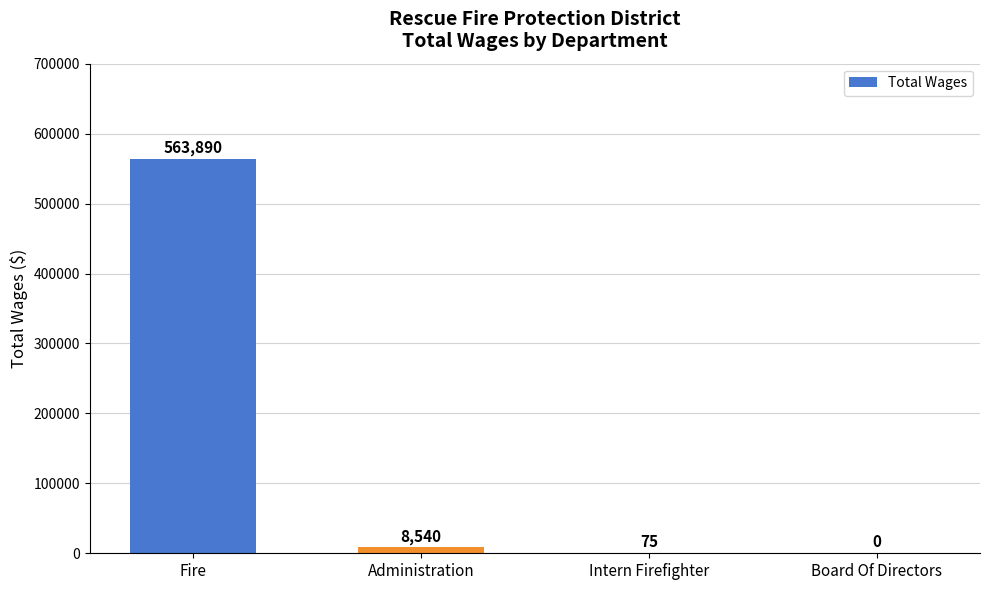

What is the greatest value displayed?

563890